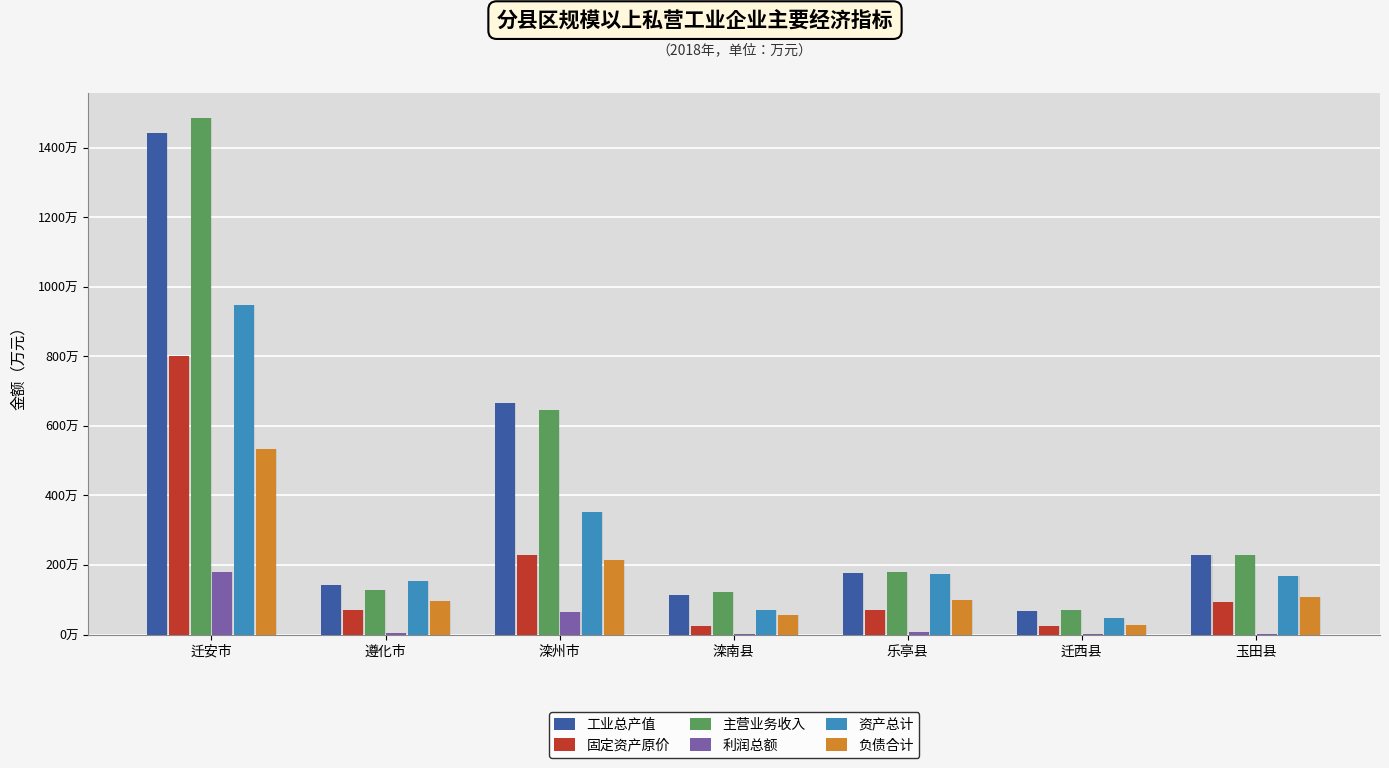

What is the average value of the 固定资产原价 series?

1878884.2